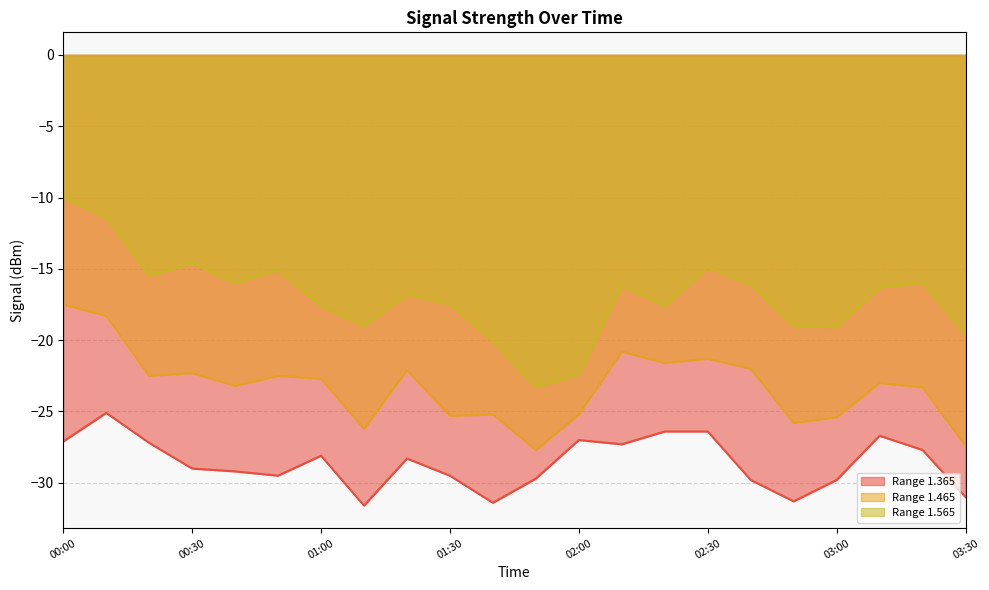

In 1.565, how many points are lower than both neighbors (excluding endpoints)?

6